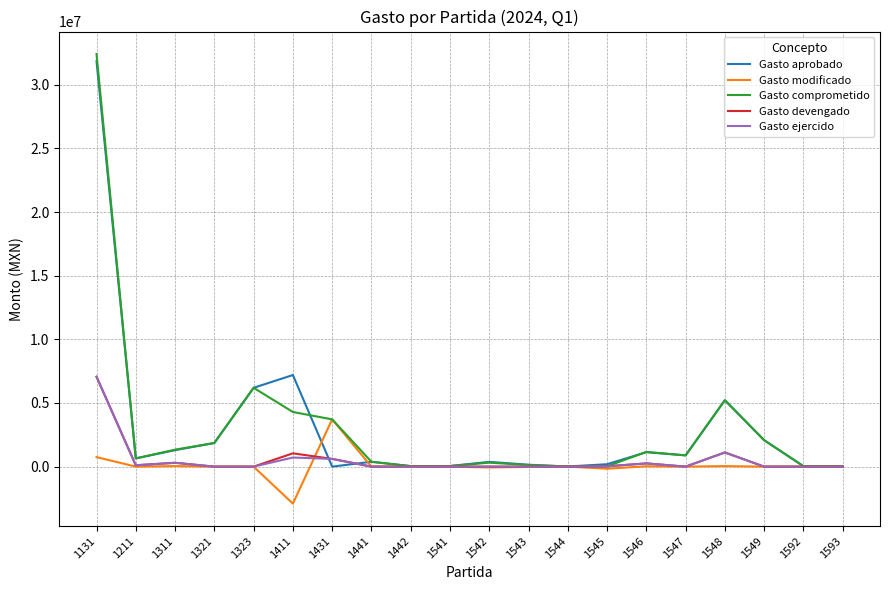

Which series has the largest range (max minus min)?

Gasto comprometido